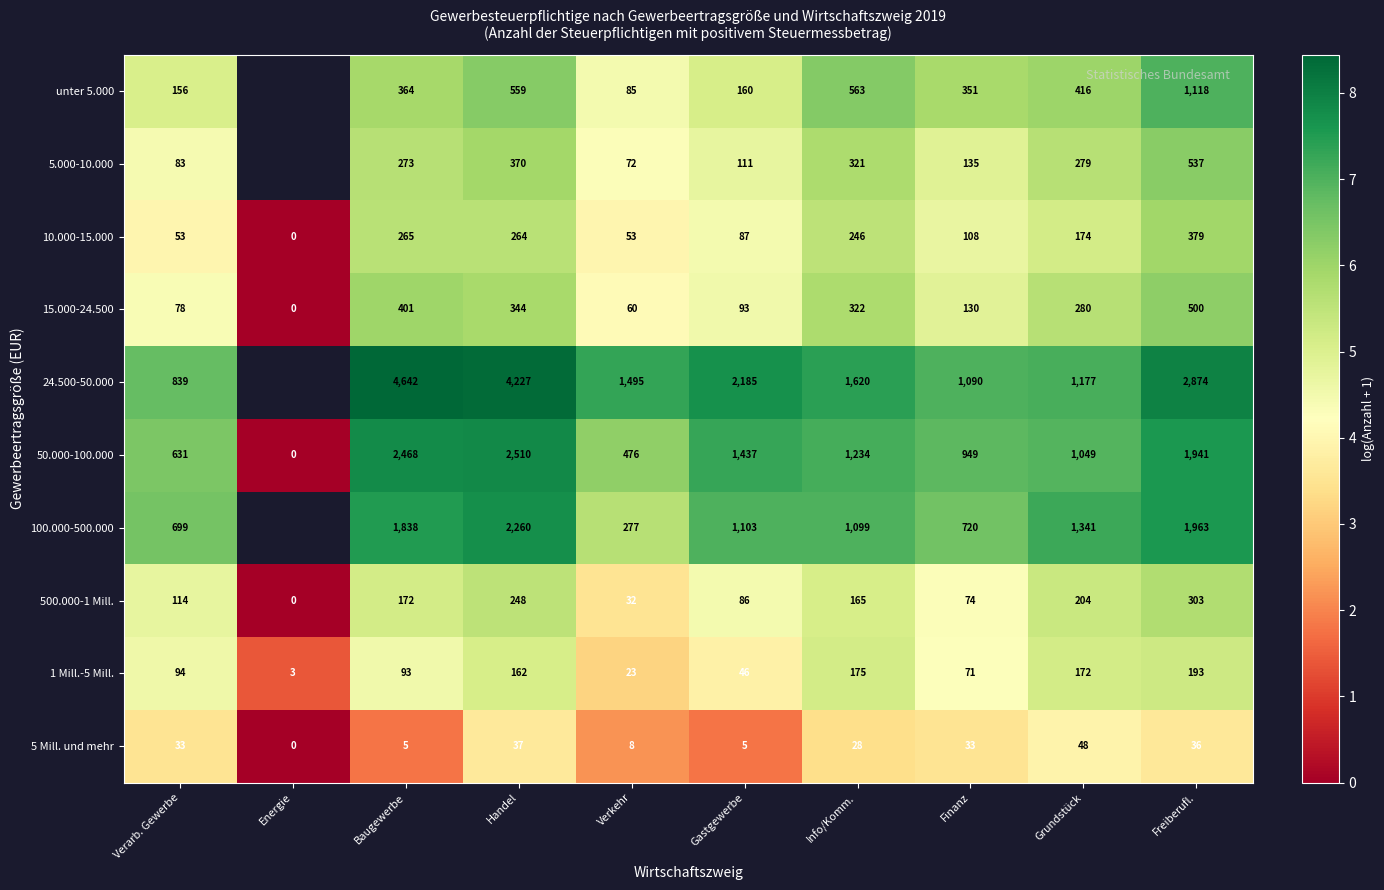

True or false: 10.000-15.000 has a value of 9.2 at Freiberufl..

False